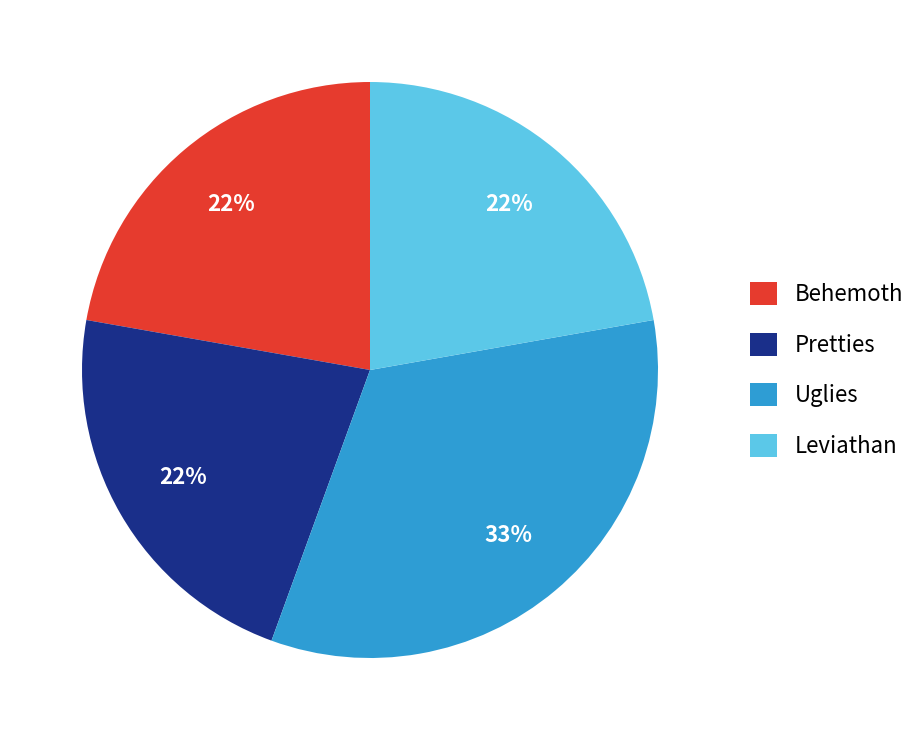

To the nearest percent, what percentage of the pie is Behemoth?

22%